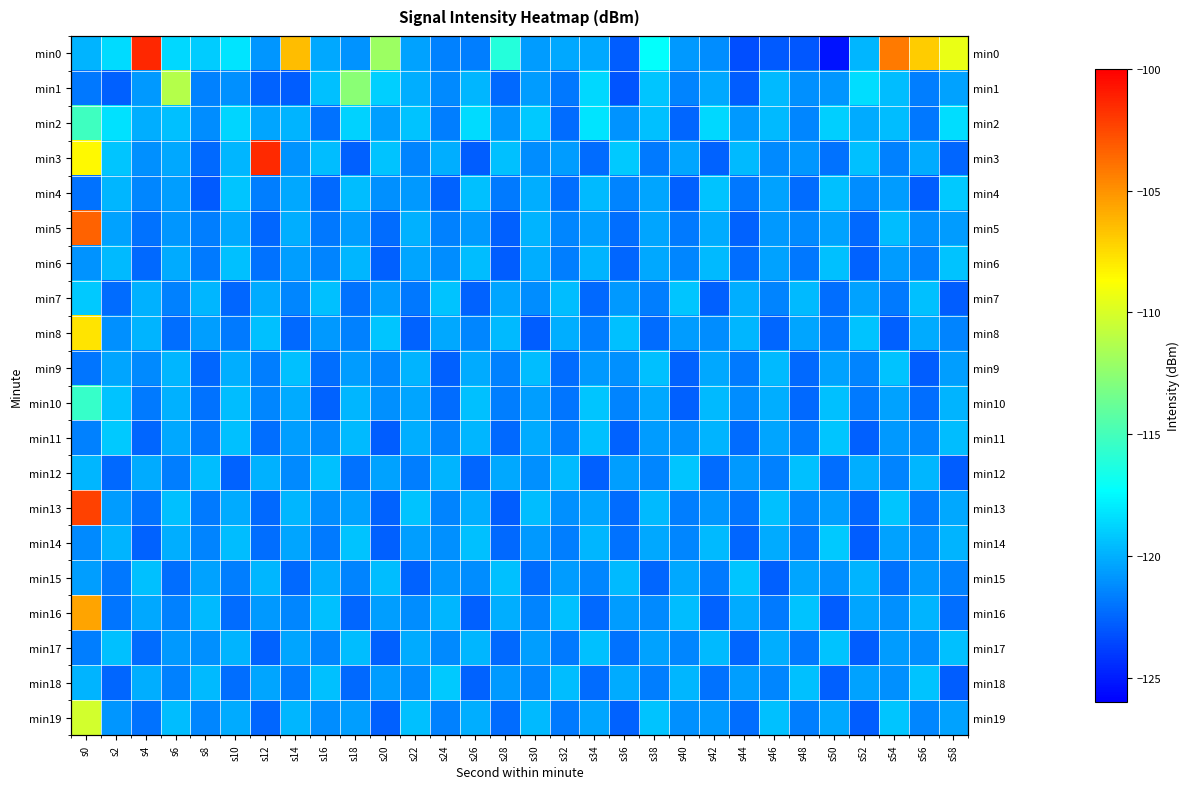

Which series changed the most between s12 and s24?

min3